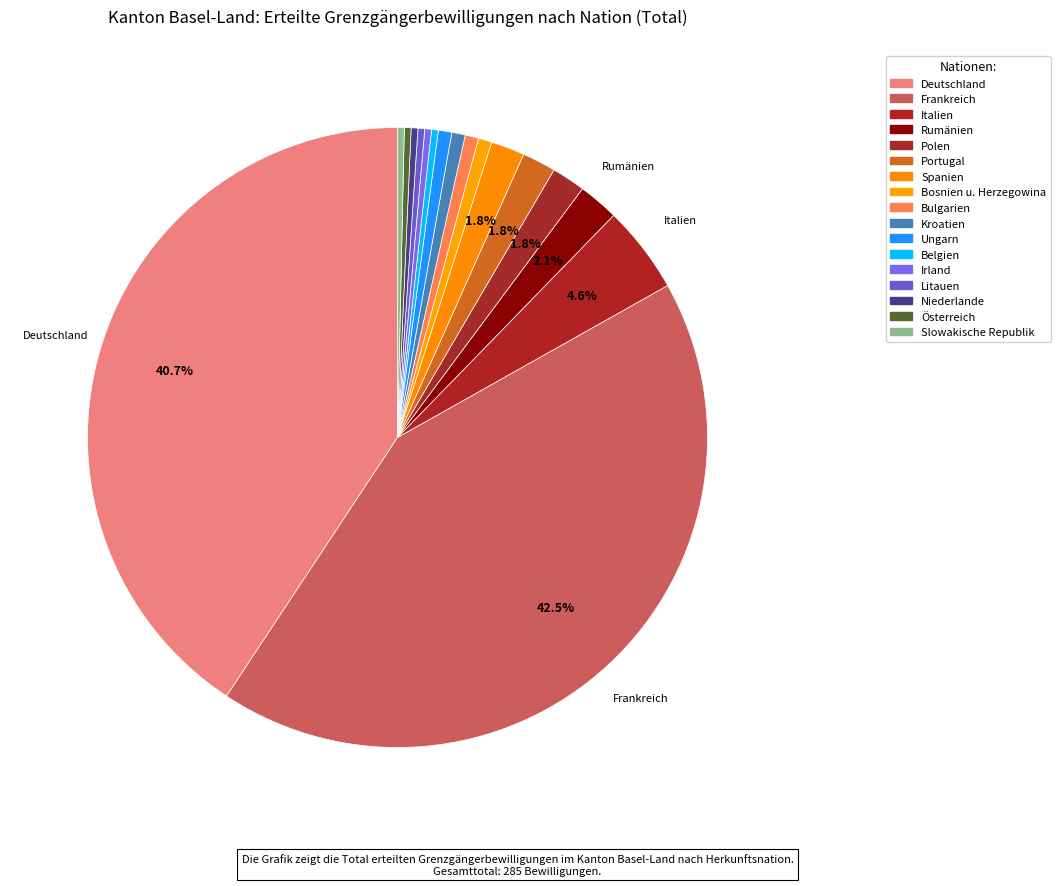

Is it true that Litauen is 0% of the pie?

True